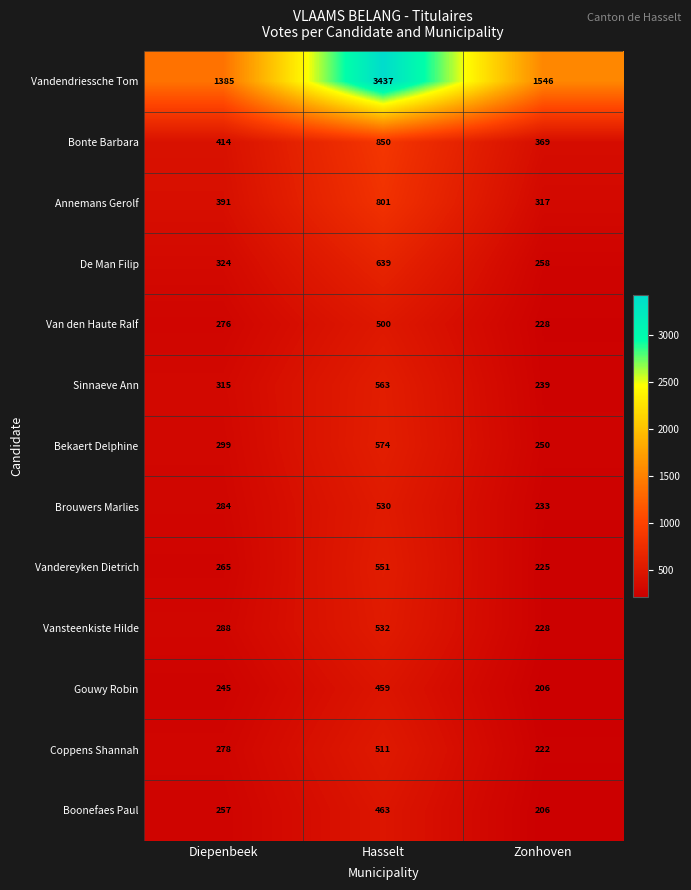

What is the lowest value of the Gouwy Robin series?

206